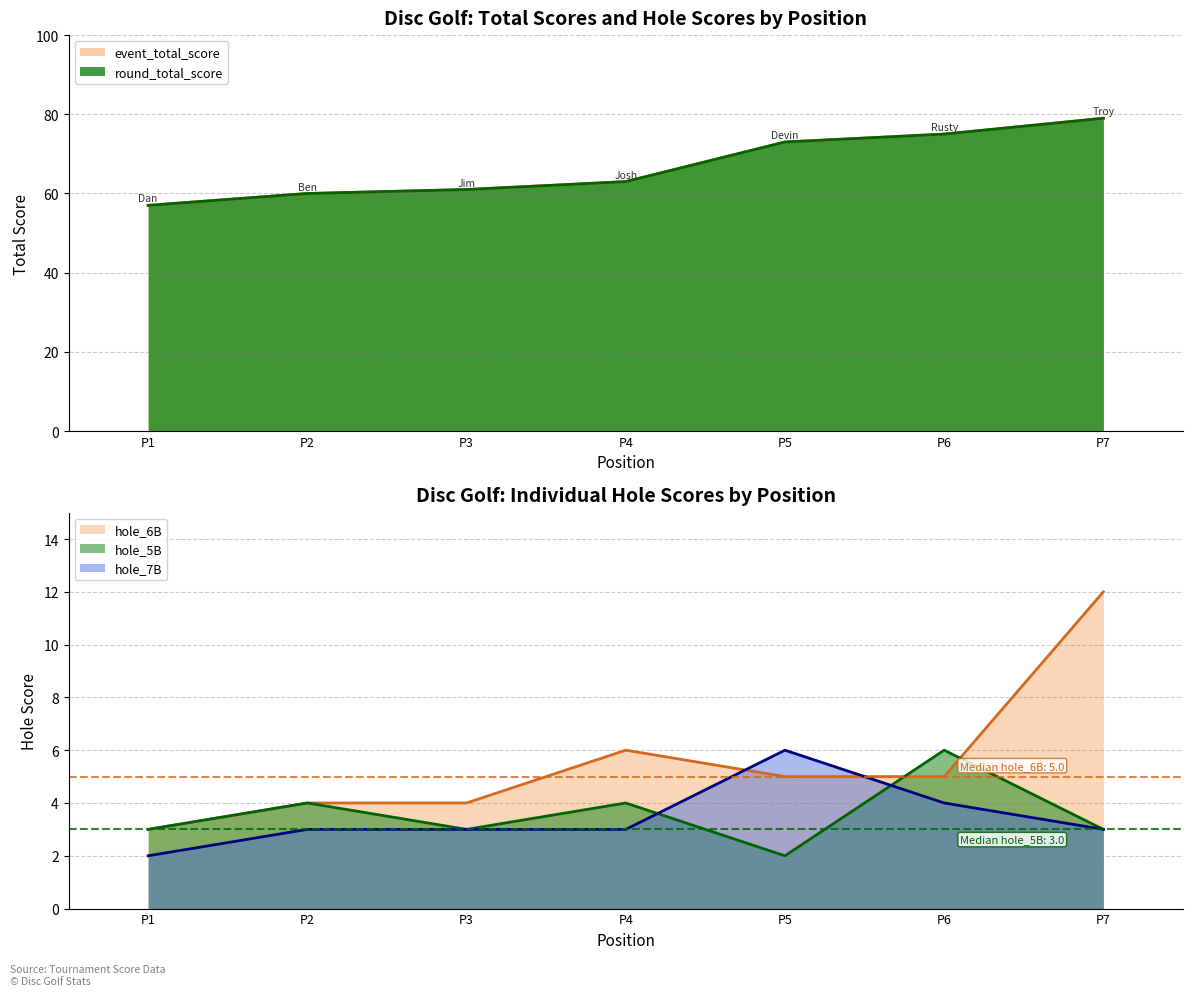

What is the value of the hole_6B point at the 6th from the left?

5